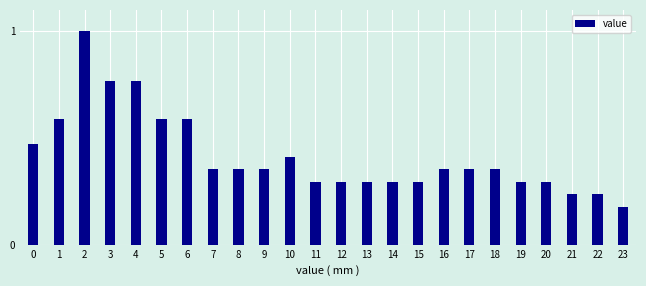

The value at 15 is 0.2. True or false?

False